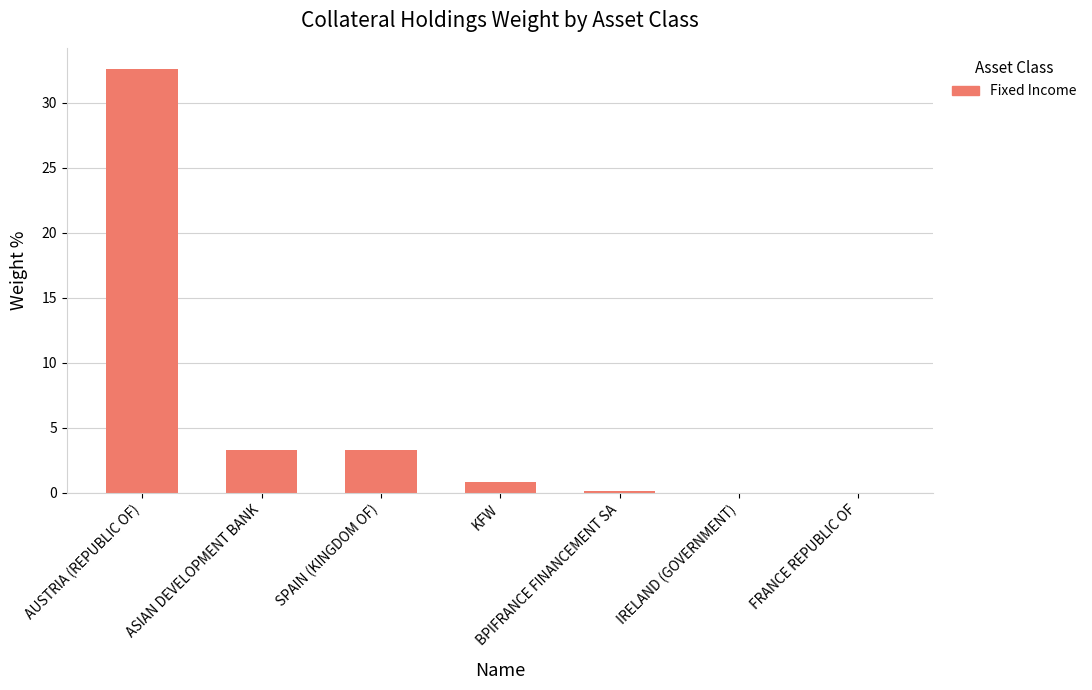

Between KFW and BPIFRANCE FINANCEMENT SA, which is larger?

KFW